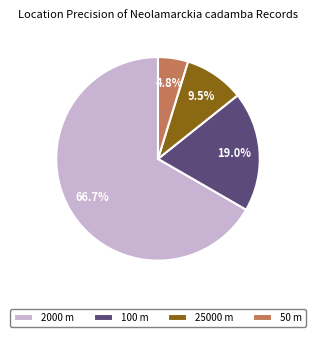

Is there a majority slice in this chart?

Yes